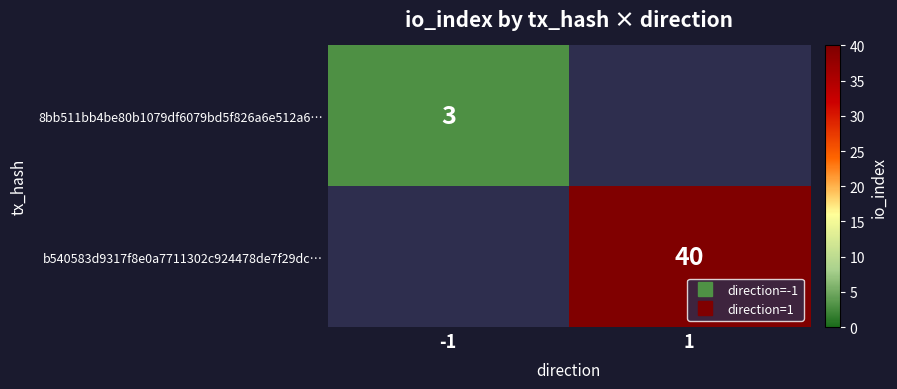

Rank the series at 1 from lowest to highest value.

8bb511bb4be80b1079df6079bd5f826a6e512a6…, b540583d9317f8e0a7711302c924478de7f29dc…